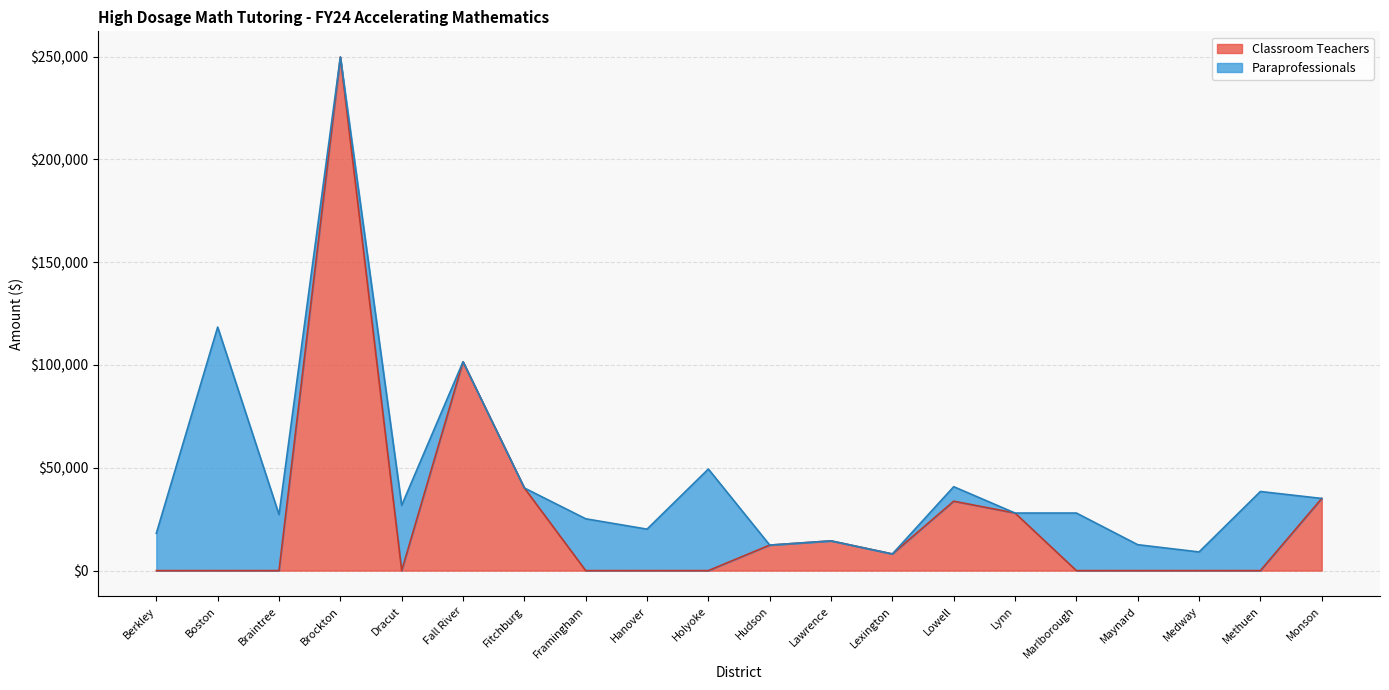

Between Boston and Medway, which is larger?

Boston